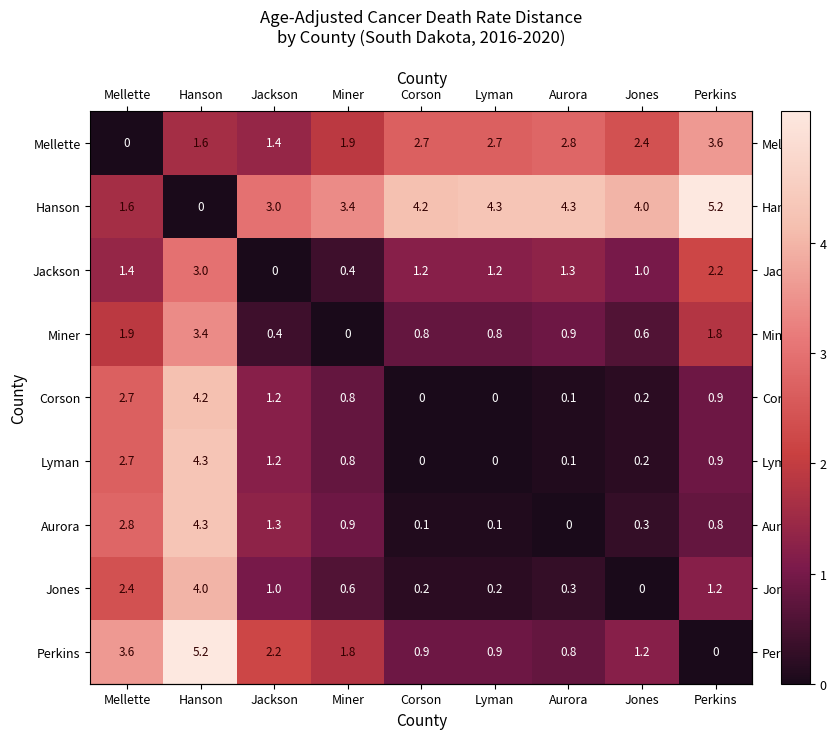

Read the Mellette value at Jackson.

1.4